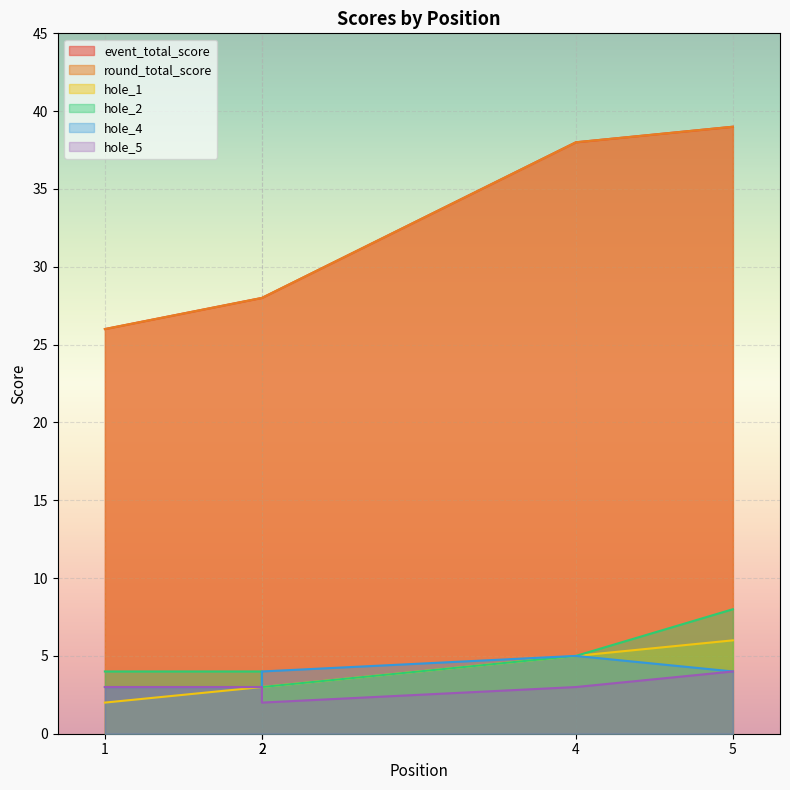

Reading right to left, extract all data points from this chart.

event_total_score: 5=39	4=38	2=28	2=28	1=26
round_total_score: 5=39	4=38	2=28	2=28	1=26
hole_1: 5=6	4=5	2=3	2=3	1=2
hole_2: 5=8	4=5	2=3	2=4	1=4
hole_4: 5=4	4=5	2=4	2=3	1=3
hole_5: 5=4	4=3	2=2	2=3	1=3